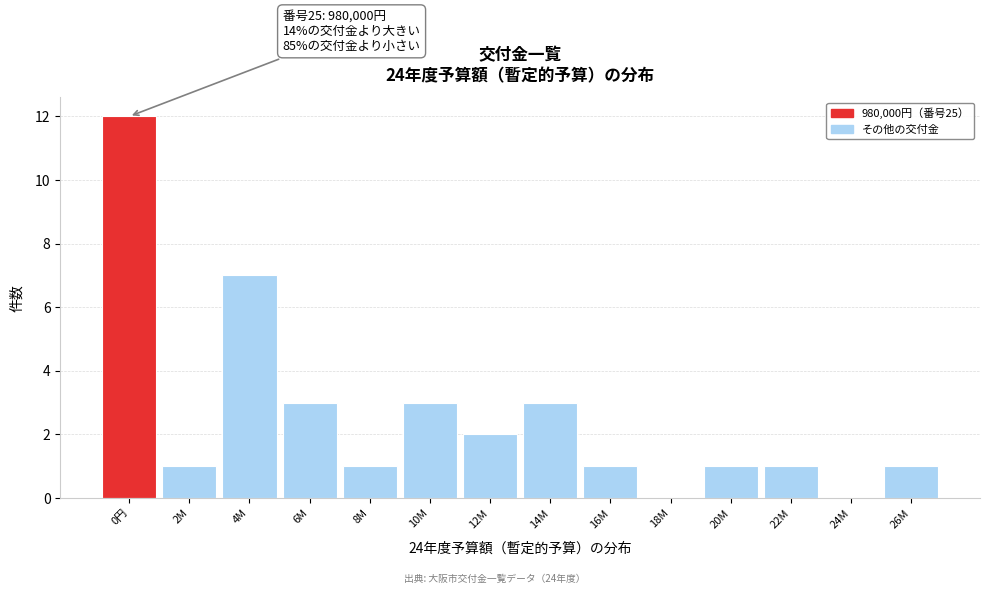

Reading left to right, what are all the values shown in this chart?

0円=12	2M=1	4M=7	6M=3	8M=1	10M=3	12M=2	14M=3	16M=1	18M=0	20M=1	22M=1	24M=0	26M=1